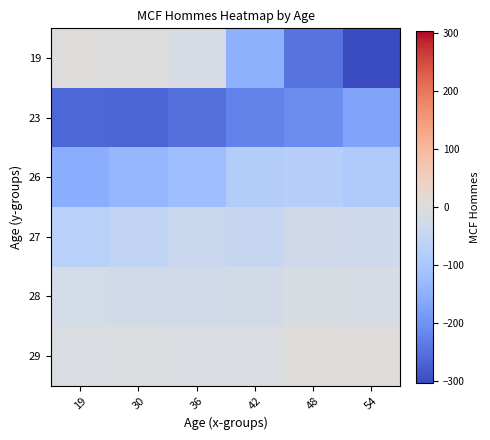

Reading left to right, transcribe all the data shown in this chart.

19: 19=0	30=-1	36=-16	42=-147	48=-247	54=-303
23: 19=-265	30=-267	36=-252	42=-223	48=-209	54=-171
26: 19=-154	30=-135	36=-119	42=-85	48=-80	54=-90
27: 19=-73	30=-56	36=-42	42=-45	48=-29	54=-32
28: 19=-20	30=-24	36=-27	42=-23	48=-14	54=-15
29: 19=-8	30=-7	36=-9	42=-8	48=0	54=0